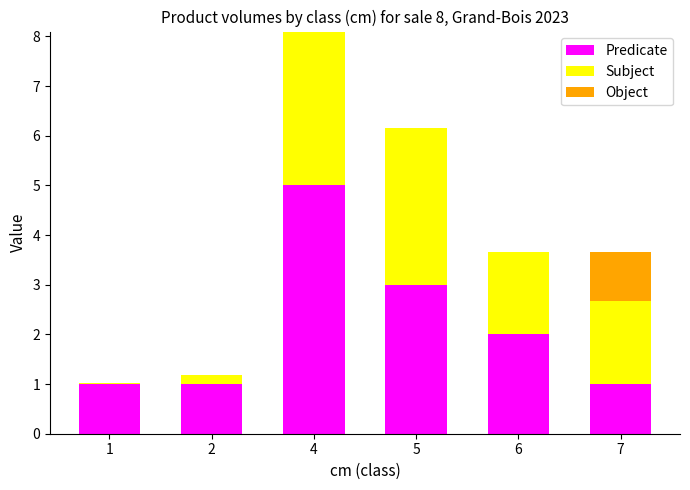

What is the total value across all series at 5?

6.2